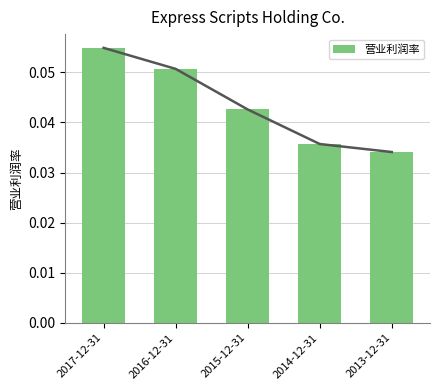

What is the label of the 3rd bar from the left?

2015-12-31